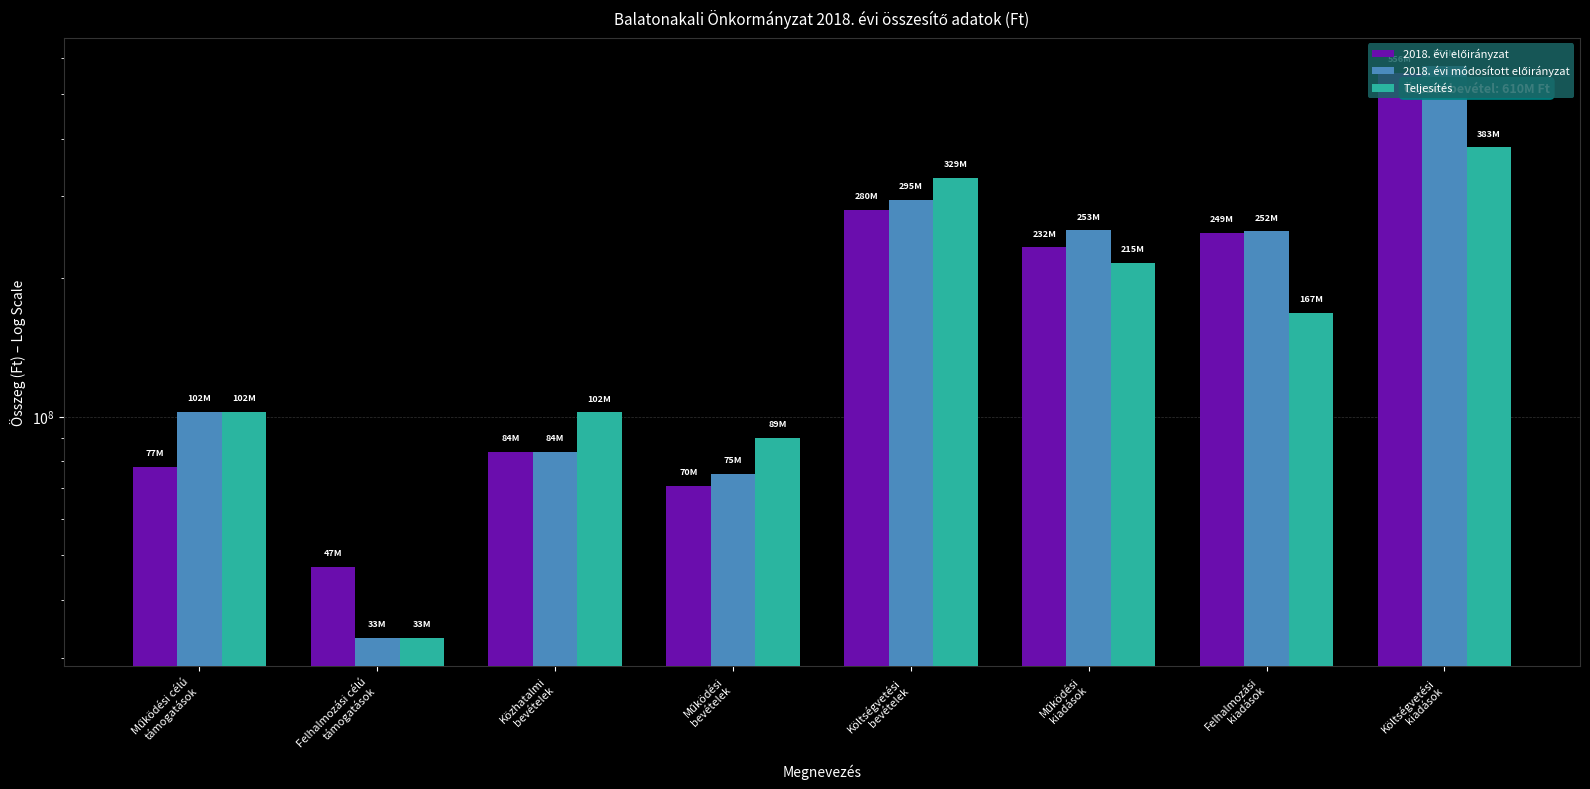

Where does the 2018. évi előirányzat series first go above 232666265?

Költségvetési
bevételek